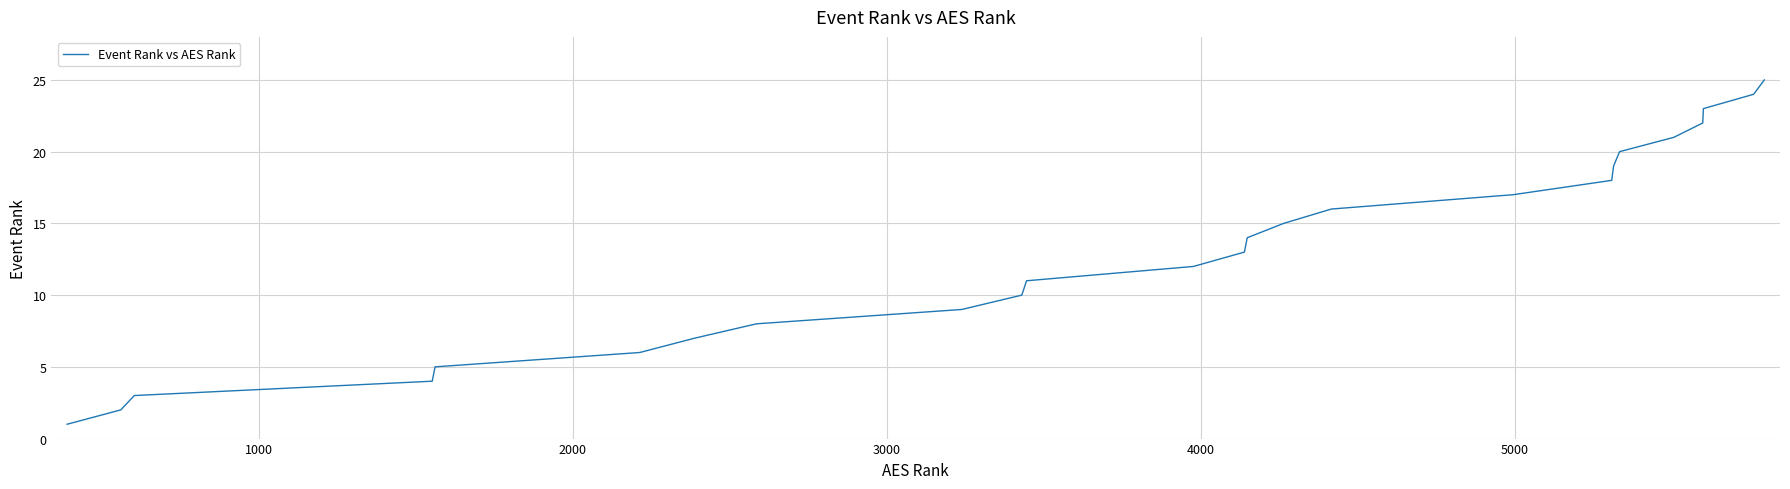

How many series are shown in this chart?

1